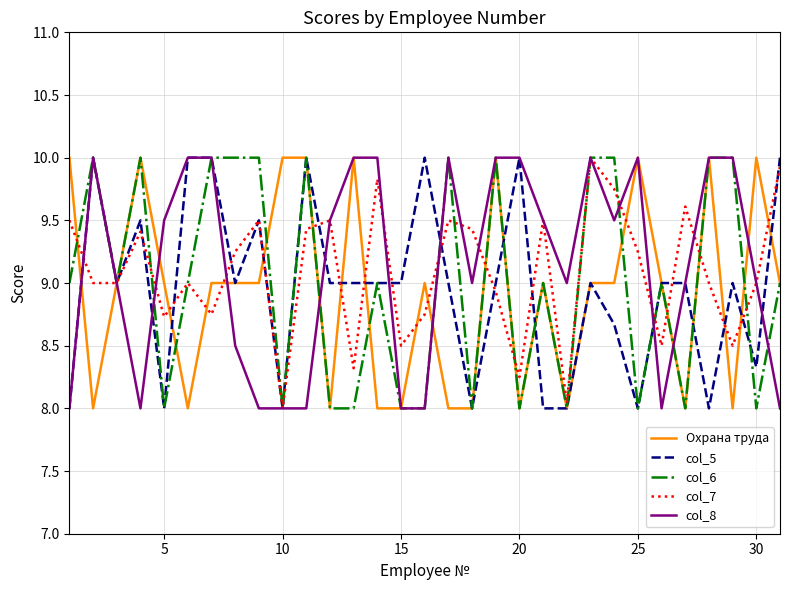

List the series in order of their overall mean, highest first.

col_8, col_7, col_6, col_5, Охрана труда